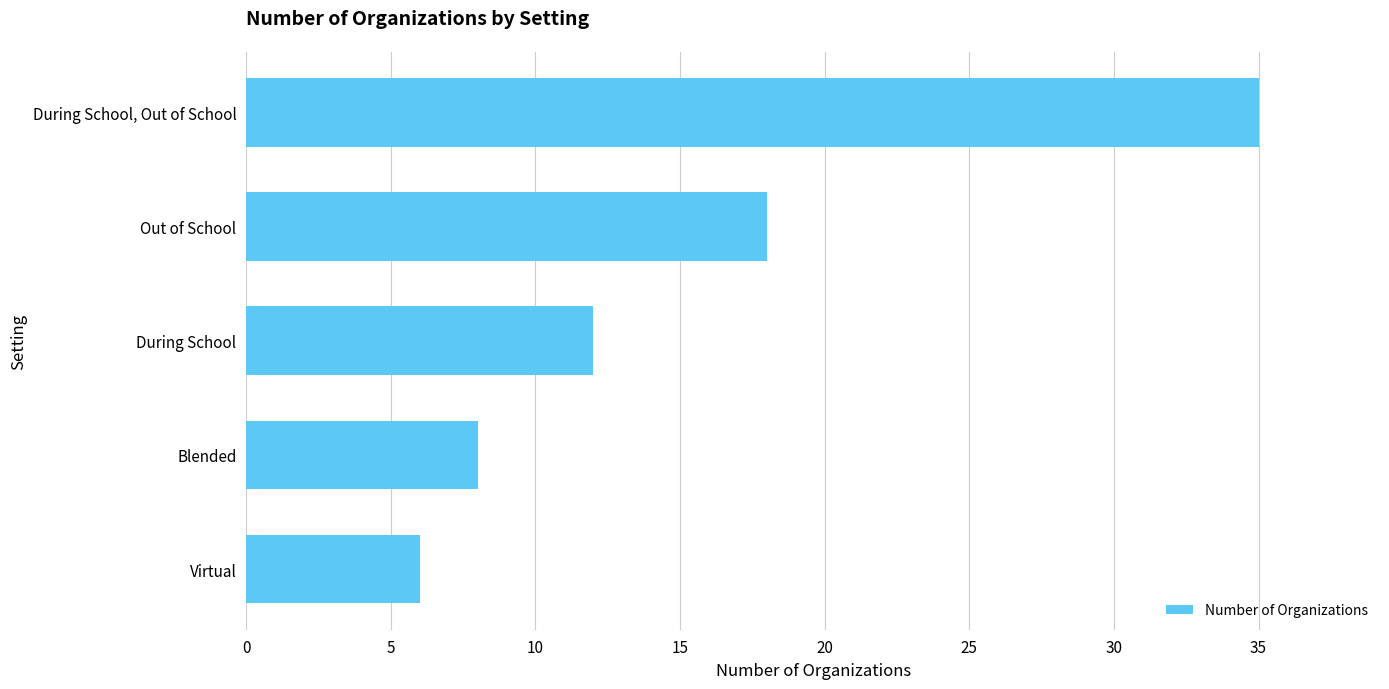

What is the smallest value displayed?

6